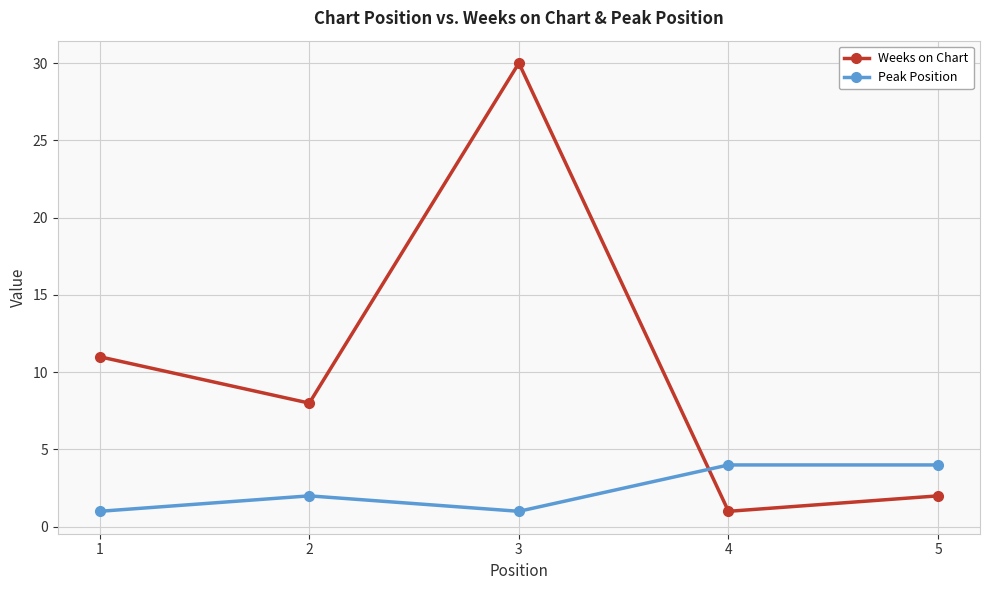

At 2, list the series in order from smallest to largest.

Peak Position, Weeks on Chart